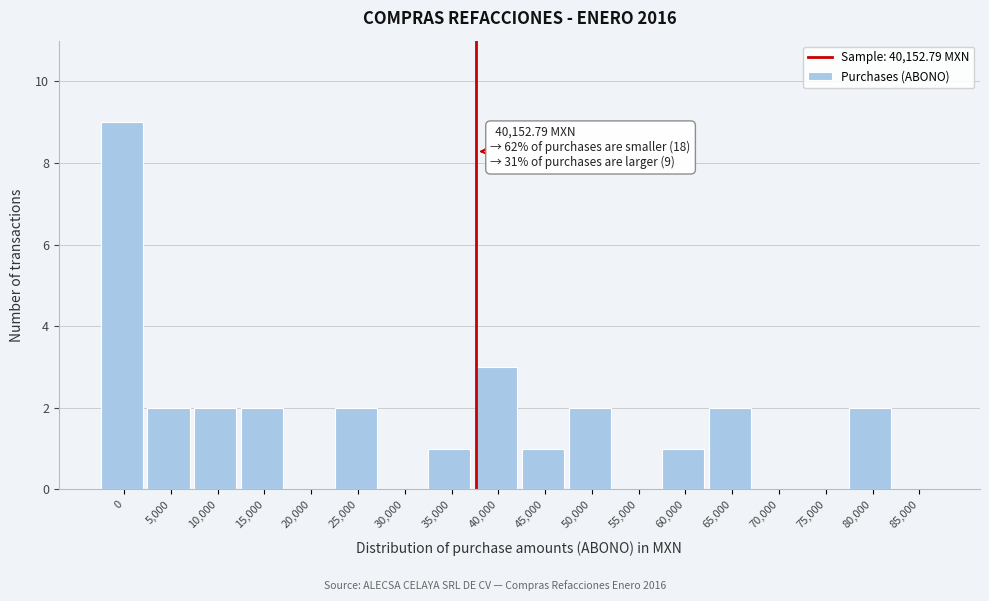

Reading left to right, extract all data points from this chart.

0=9	5,000=2	10,000=2	15,000=2	20,000=0	25,000=2	30,000=0	35,000=1	40,000=3	45,000=1	50,000=2	55,000=0	60,000=1	65,000=2	70,000=0	75,000=0	80,000=2	85,000=0